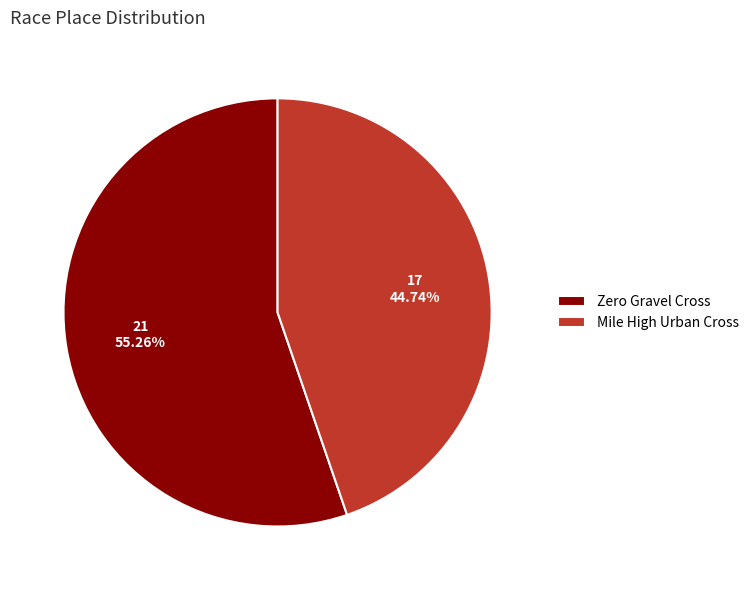

What is the largest slice in the pie chart?

Zero Gravel Cross